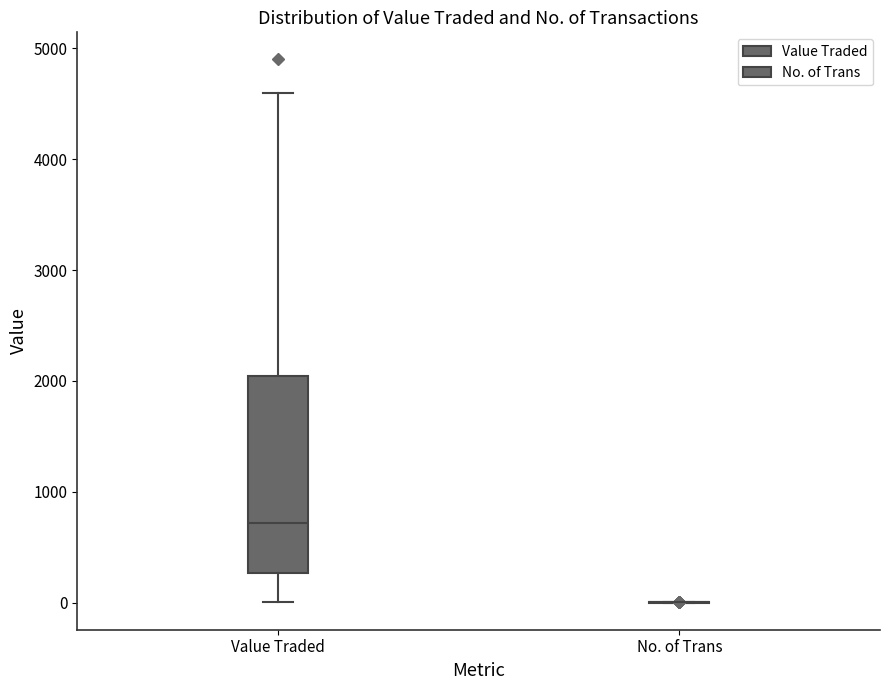

Reading left to right, read every box against the y-axis: the position of its median line, the range the box covers, and the ends of its whiskers. The values are not printed on the chart, so give them approximately, as read against the axis.

Value Traded: median 700, box 300 to 2000, whiskers 0 to 4600
No. of Trans: box collapsed to a line at 0, whiskers 0 to 0